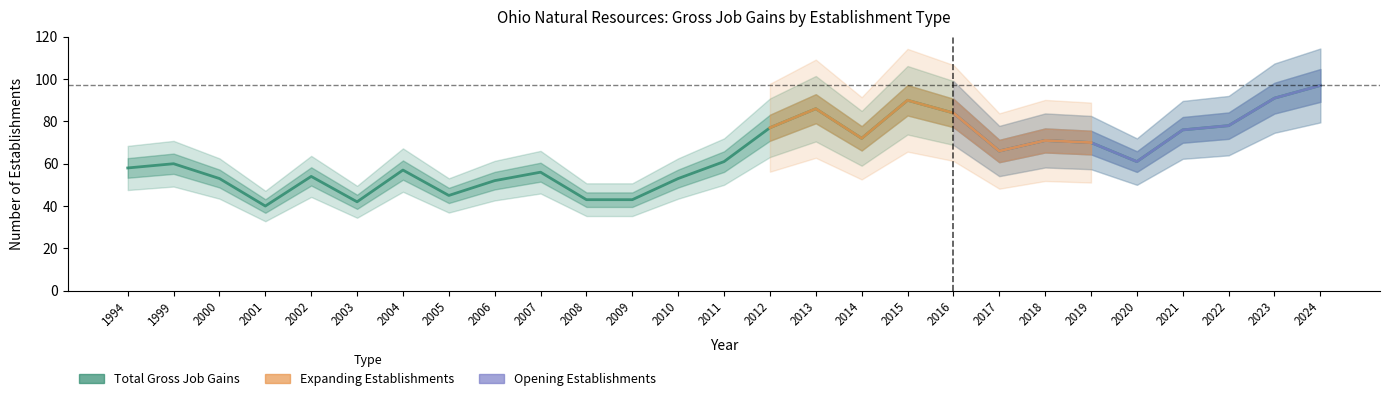

Between 2010 and 2013, which is larger?

2013